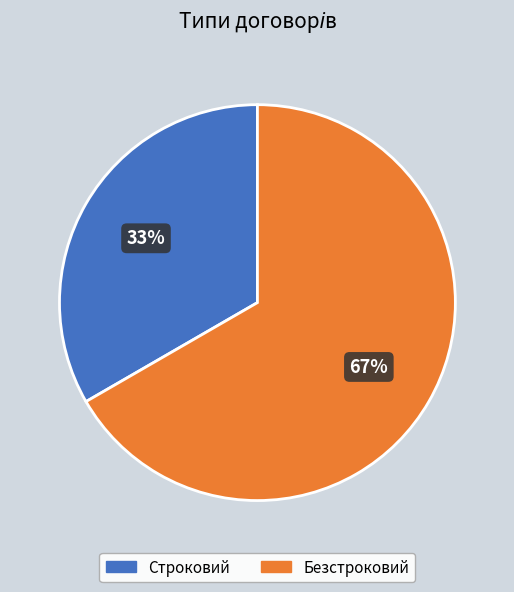

Do Безстроковий and Строковий together represent more than half of the pie?

Yes